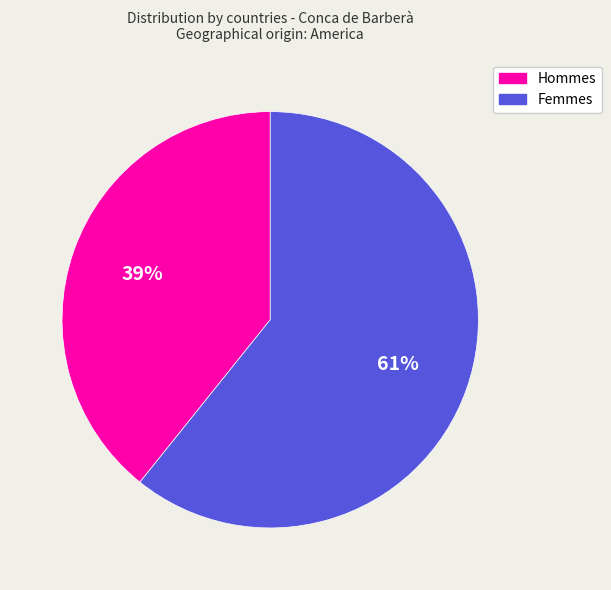

Between Hommes and Femmes, which is larger?

Femmes